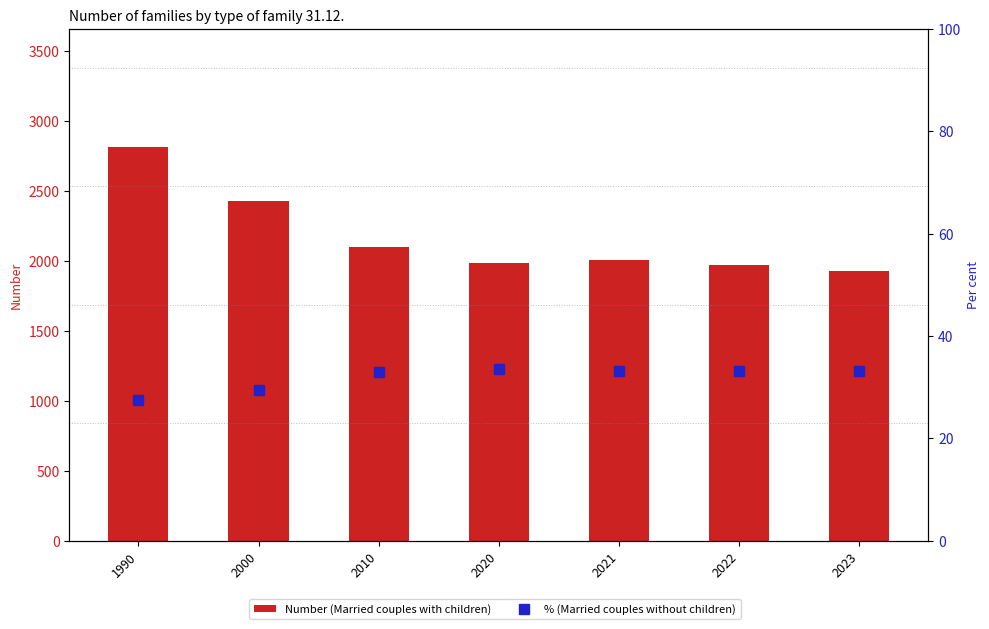

What is the difference between the second highest and second lowest values in the Number (Married couples with children) series?

458.0